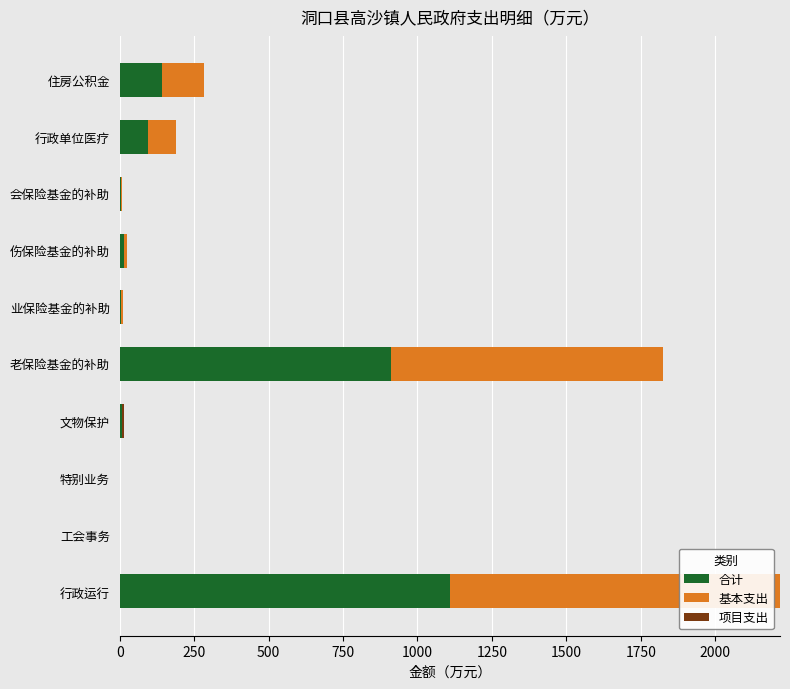

What is the highest value of the 合计 series?

1108.9